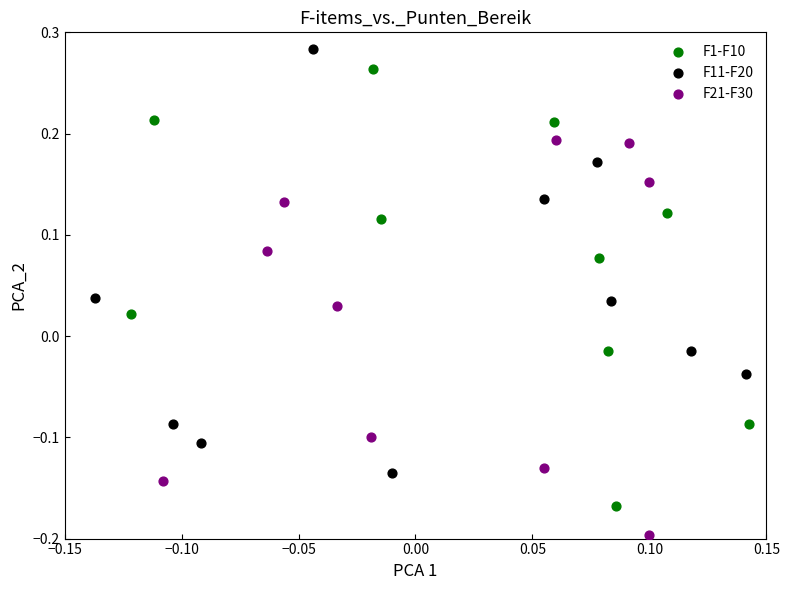

Which series contains the lowest Y value?

F21-F30